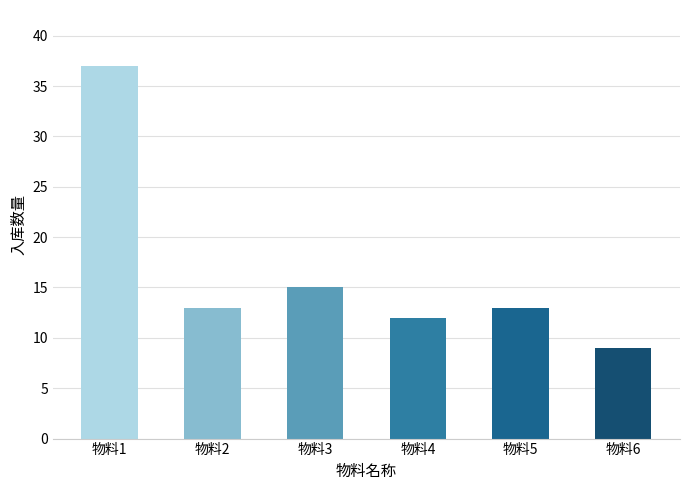

Are the bars grouped side by side (vs. stacked)?

No